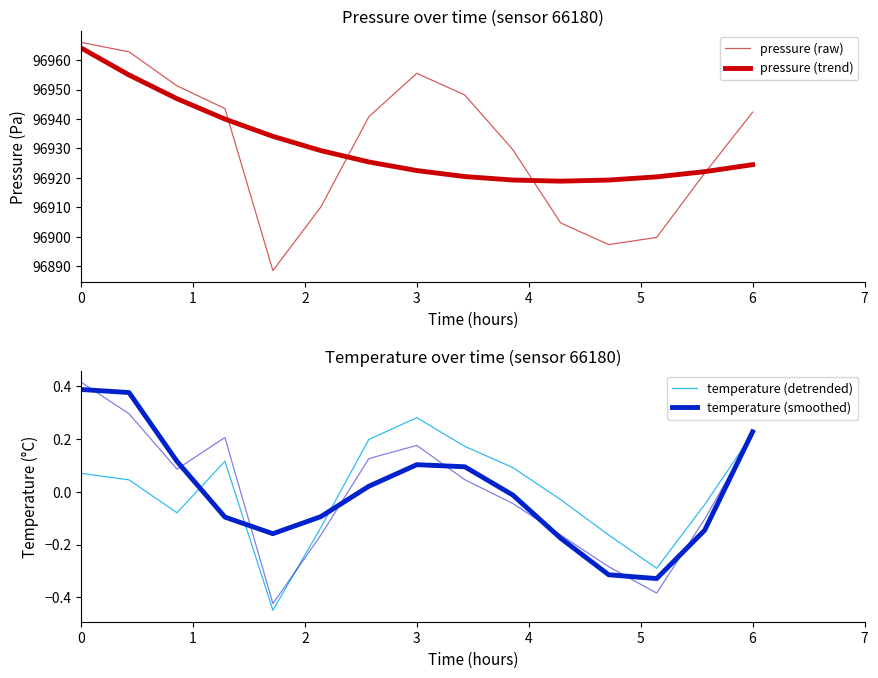

How many values in the temperature (detrended) series exceed 0?

8